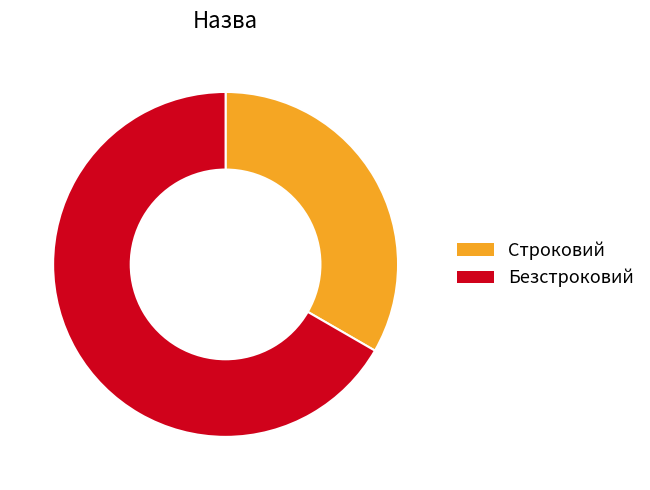

Count the number of slices in the pie.

2